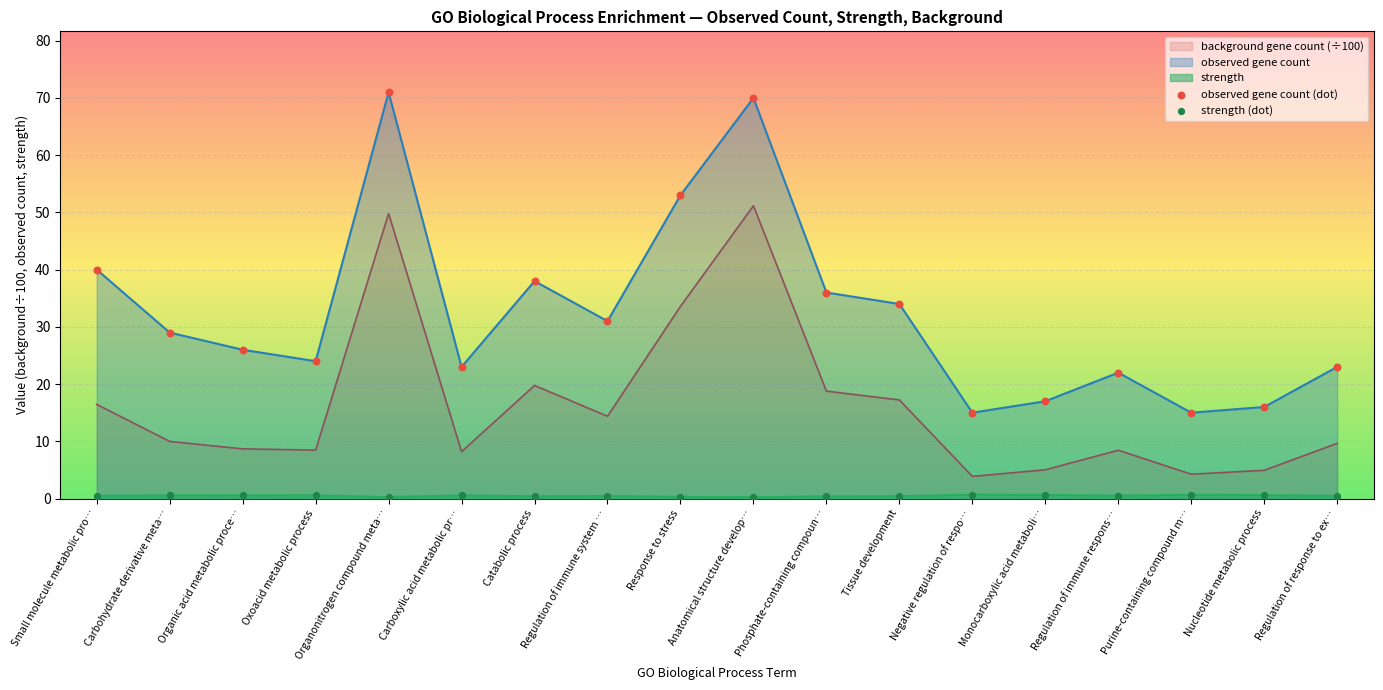

At how many categories does at least one series exceed 43?

3